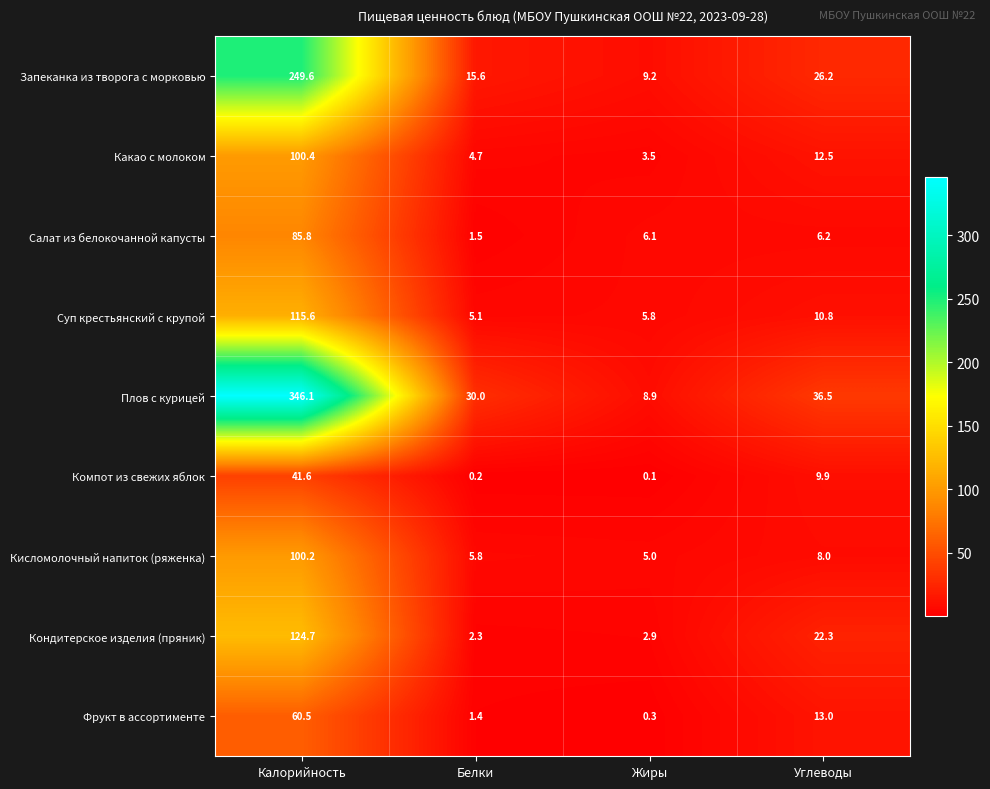

At which category is the sum across all series the highest?

Калорийность